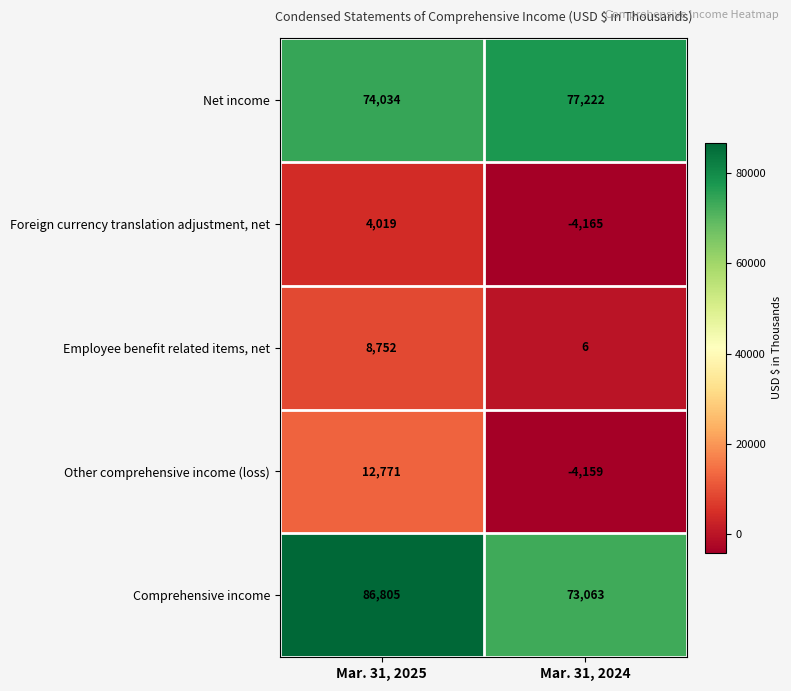

What is the sum of the Employee benefit related items, net values at Mar. 31, 2025 and Mar. 31, 2024?

8758